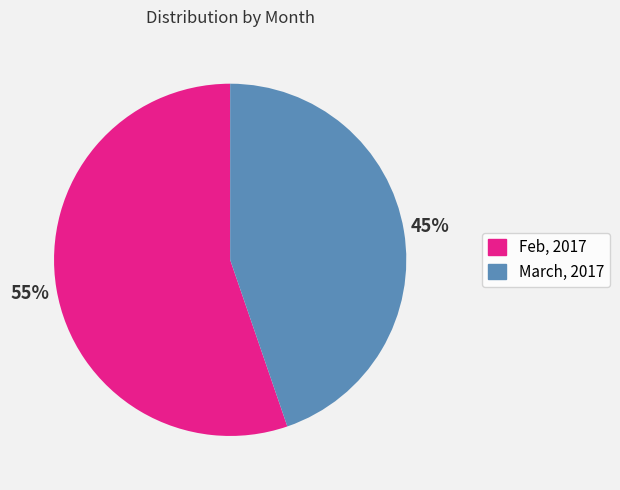

How many segments does this pie chart have?

2